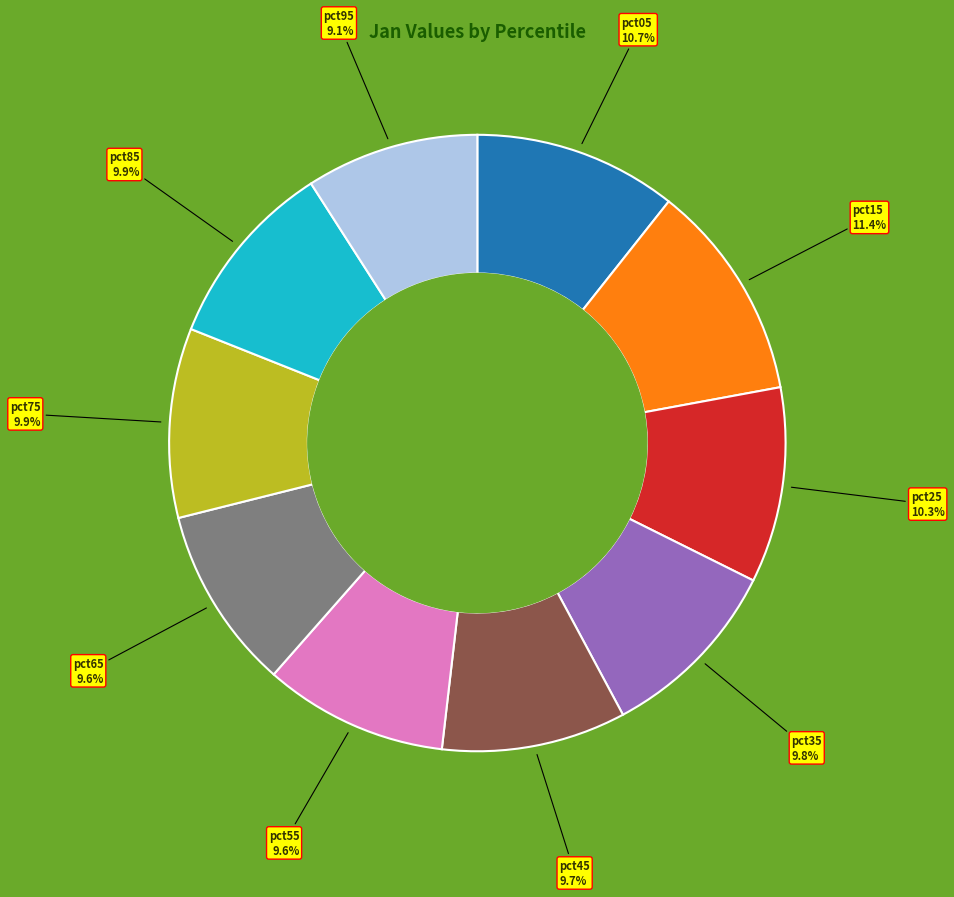

Is there any slice that represents more than half of the pie?

No